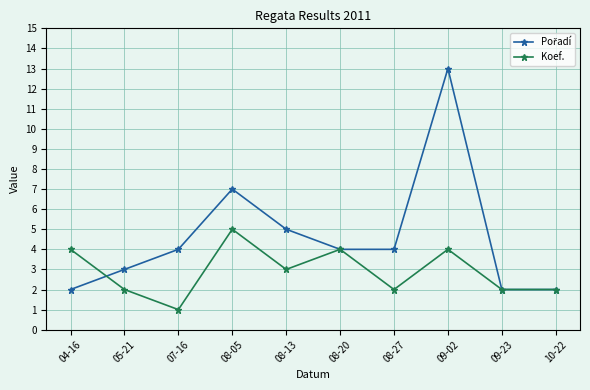

The Koef. series shows 2 at 08-27. True or false?

True